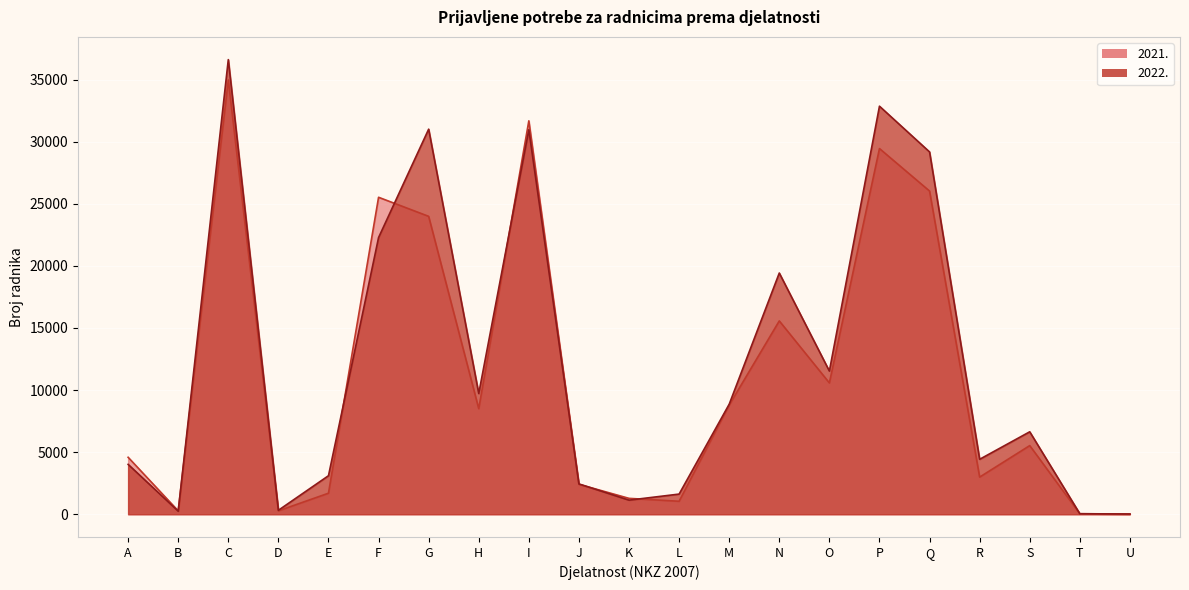

What is the minimum value shown in the chart?

18